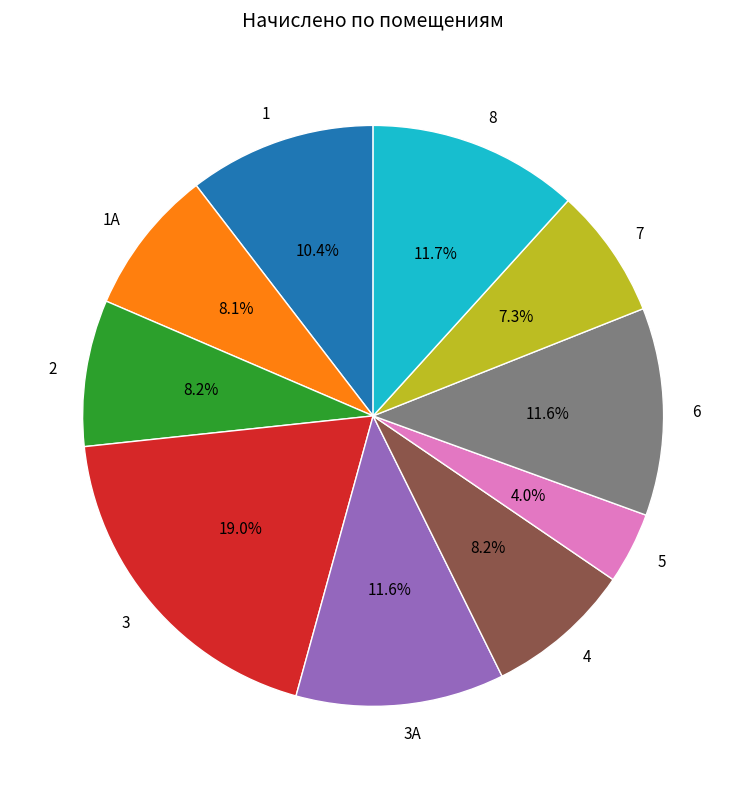

How many segments does this pie chart have?

10